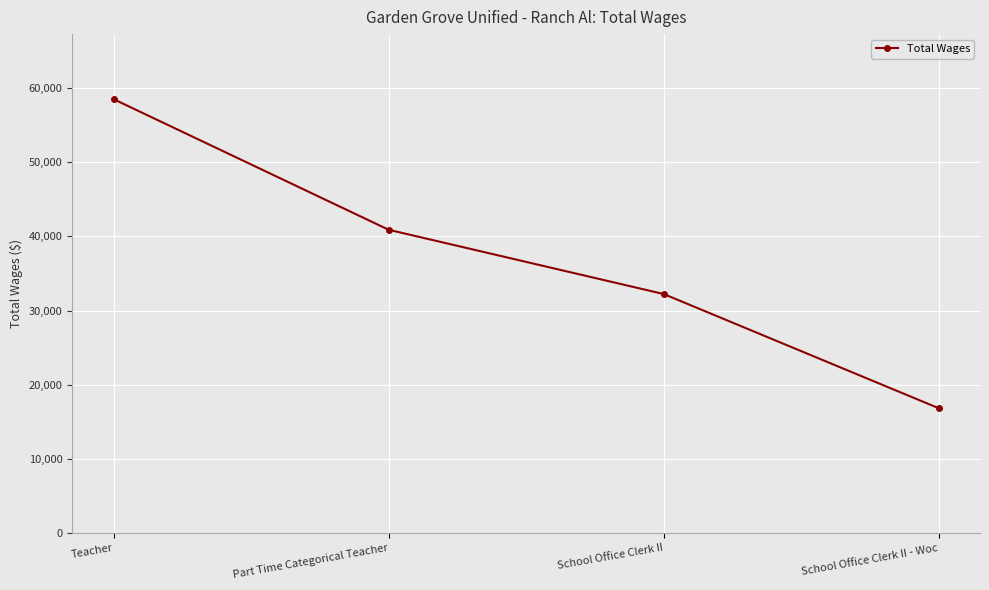

True or false: there are more than 0 points higher than both neighbors.

False